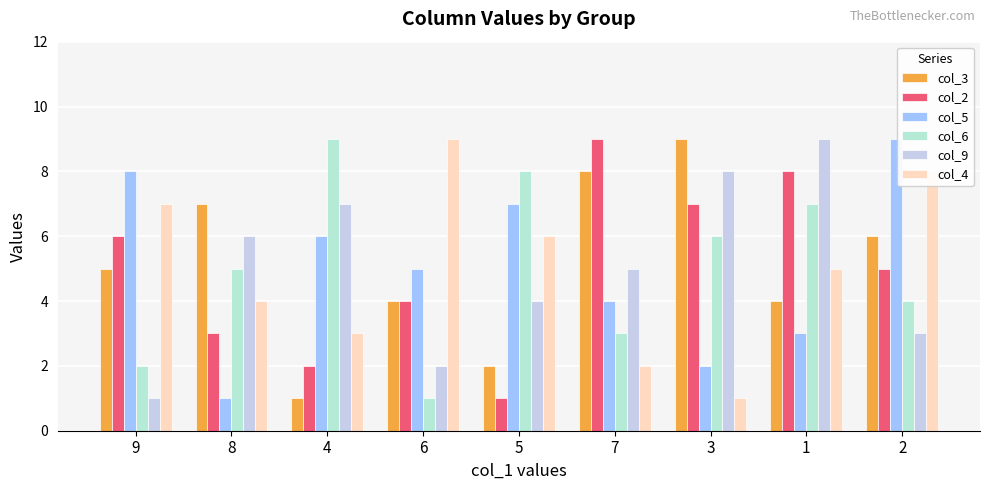

At which label is col_4 closest to 5?

1